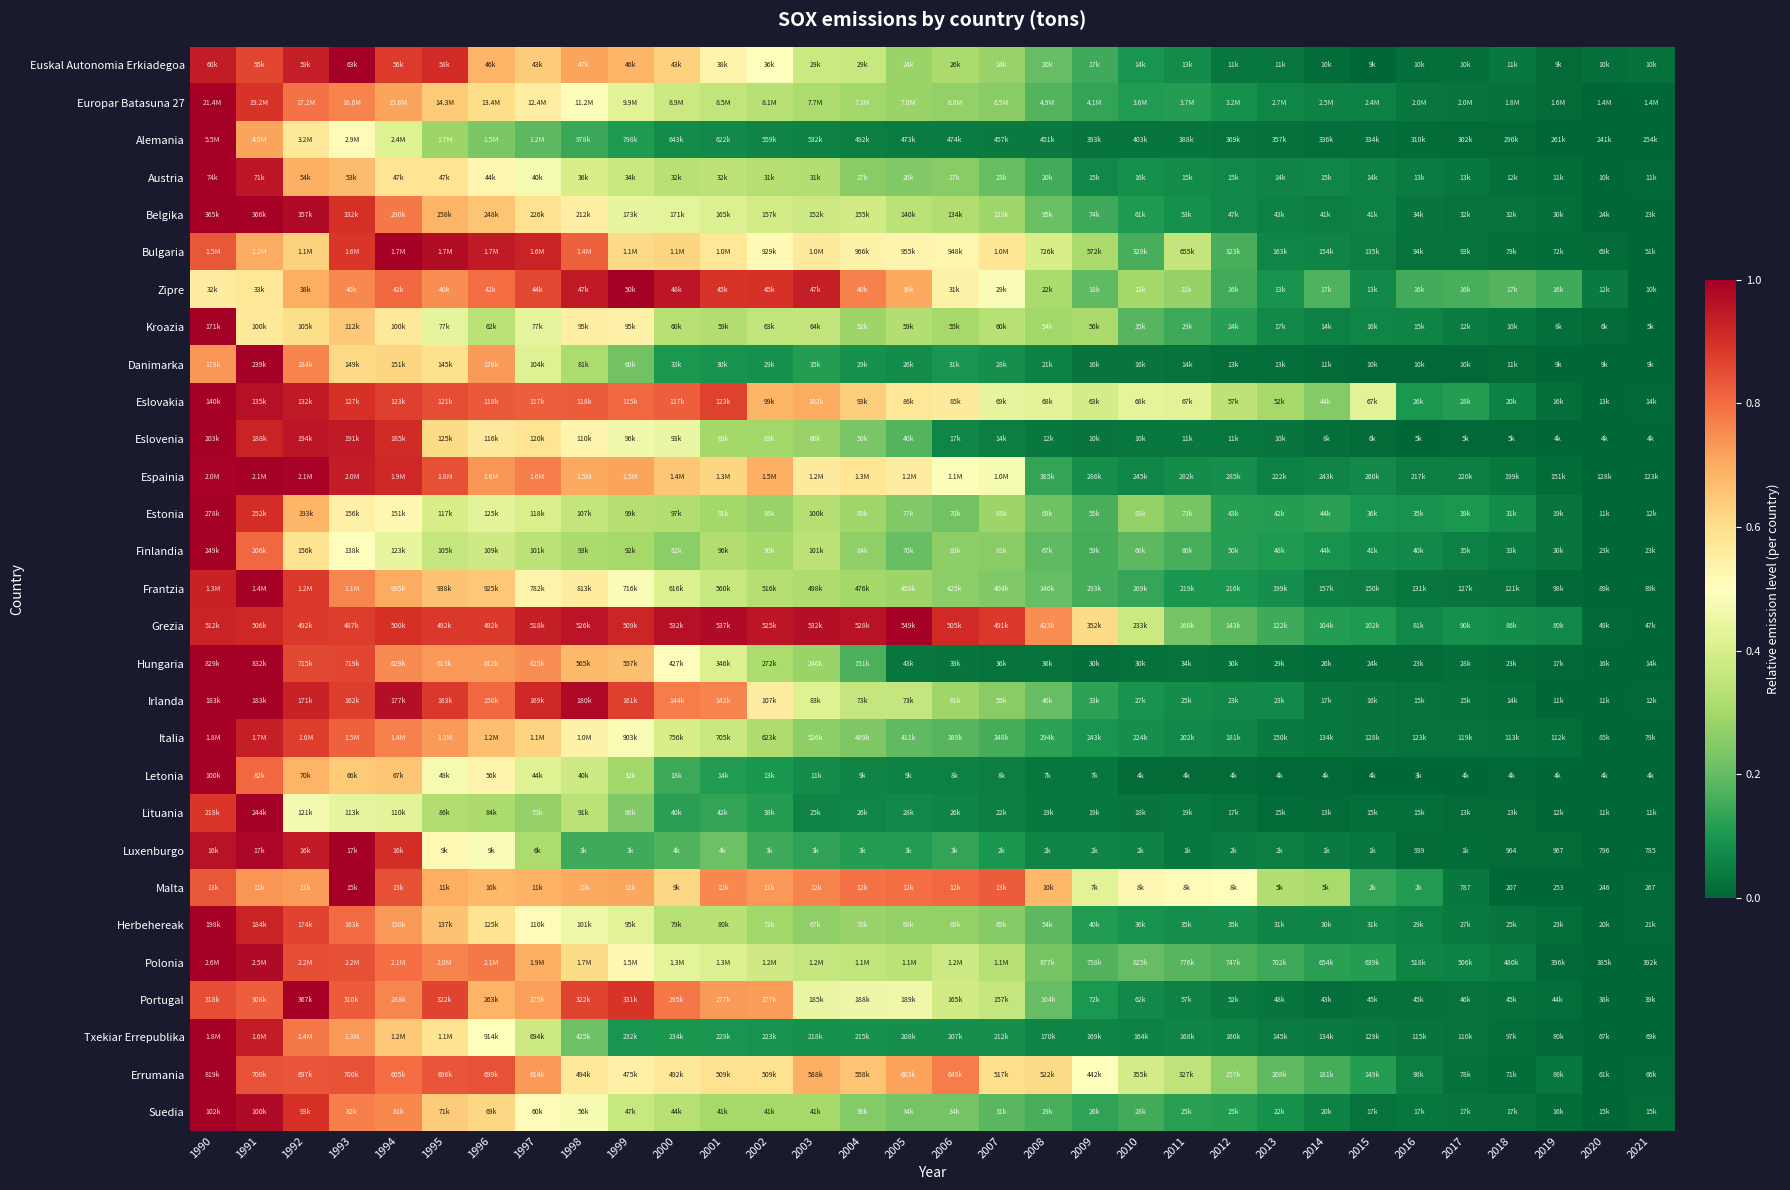

Rank the series at 2000 from highest to lowest value.

Grezia, Zipre, Eslovakia, Portugal, Irlanda, Espainia, Euskal Autonomia Erkiadegoa, Bulgaria, Malta, Errumania, Hungaria, Eslovenia, Polonia, Belgika, Frantzia, Italia, Europar Batasuna 27, Suedia, Kroazia, Austria, Herbehereak, Estonia, Finlandia, Luxenburgo, Letonia, Lituania, Danimarka, Txekiar Errepublika, Alemania